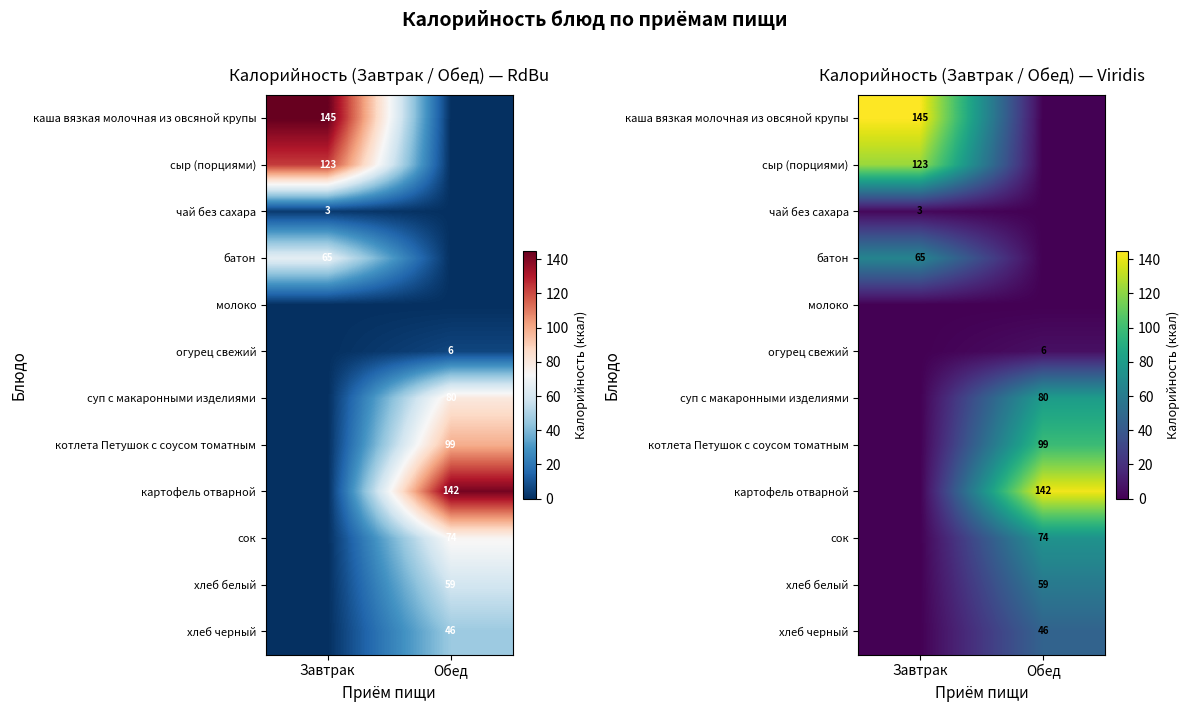

List the series in order of their peak value, lowest first.

молоко, чай без сахара, огурец свежий, хлеб черный, хлеб белый, батон, сок, суп с макаронными изделиями, котлета Петушок с соусом томатным, сыр (порциями), картофель отварной, каша вязкая молочная из овсяной крупы